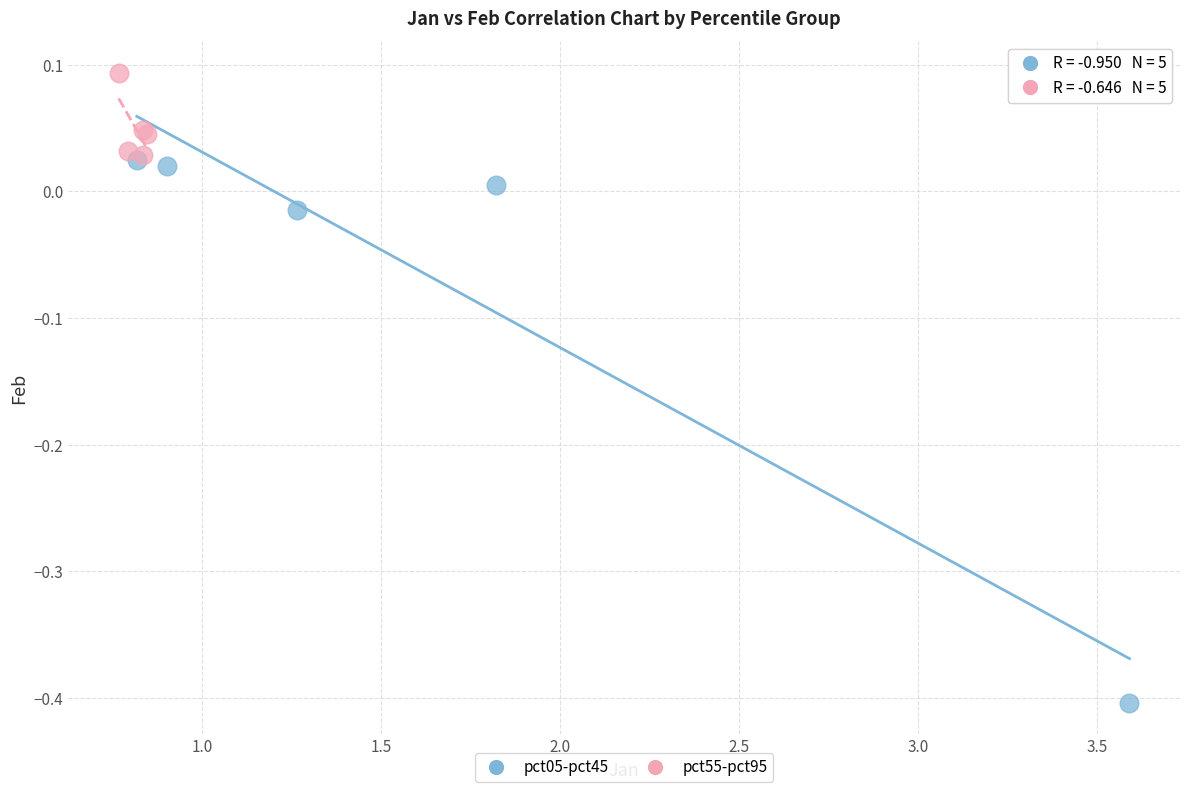

Which series contains the highest Y value?

pct55-pct95